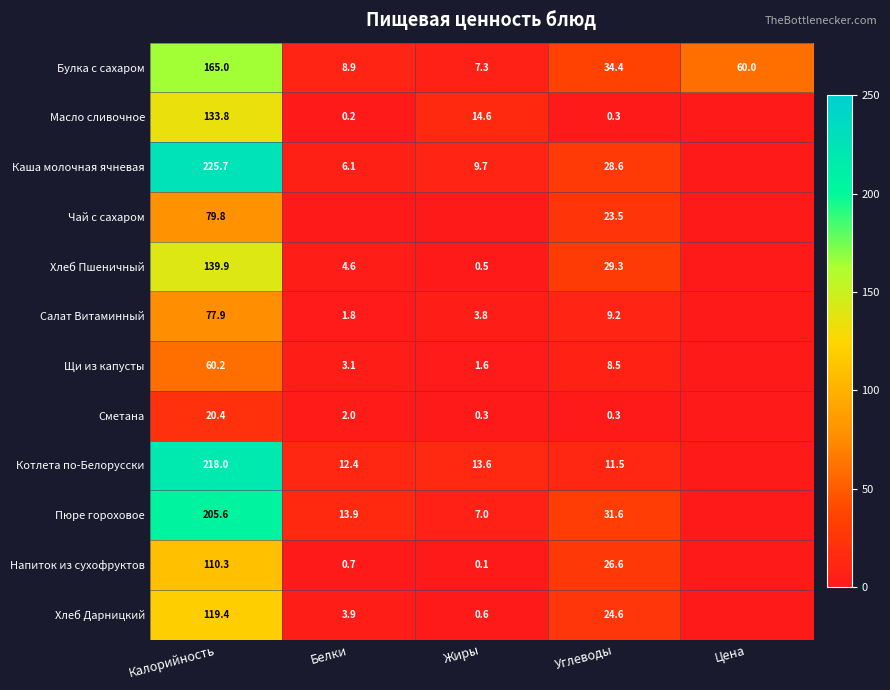

True or false: Котлета по-Белорусски has a value of 12.4 at Белки.

True